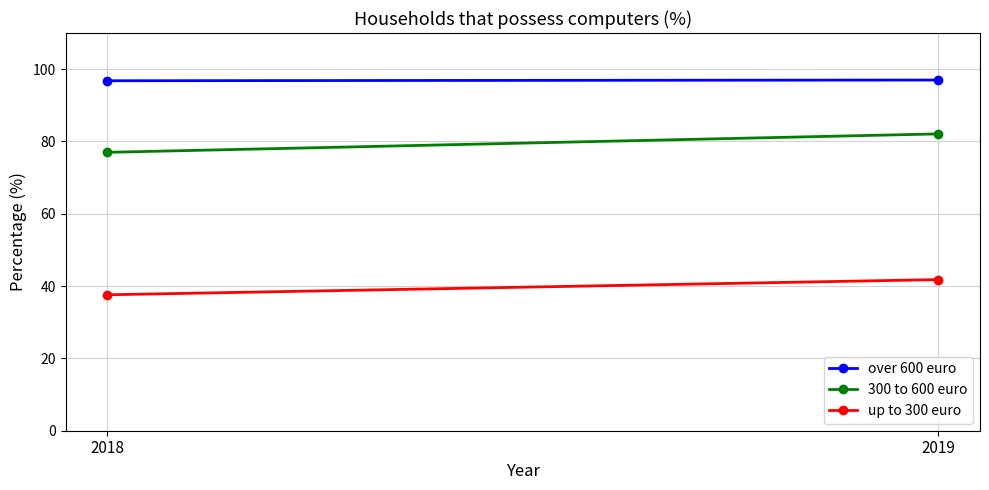

What is the maximum value shown in the chart?

97.0